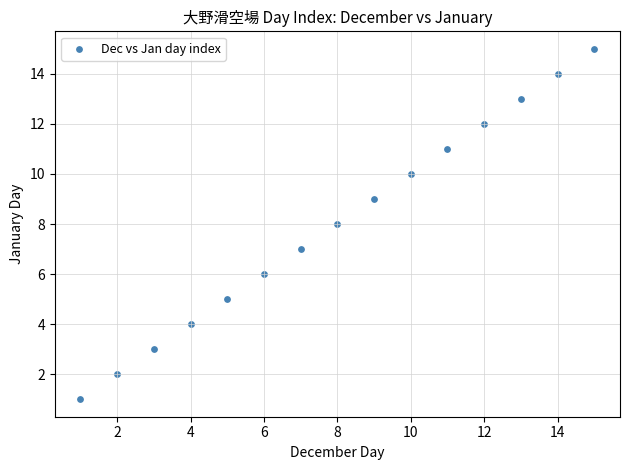

What is the range of Y values (max minus min)?

14